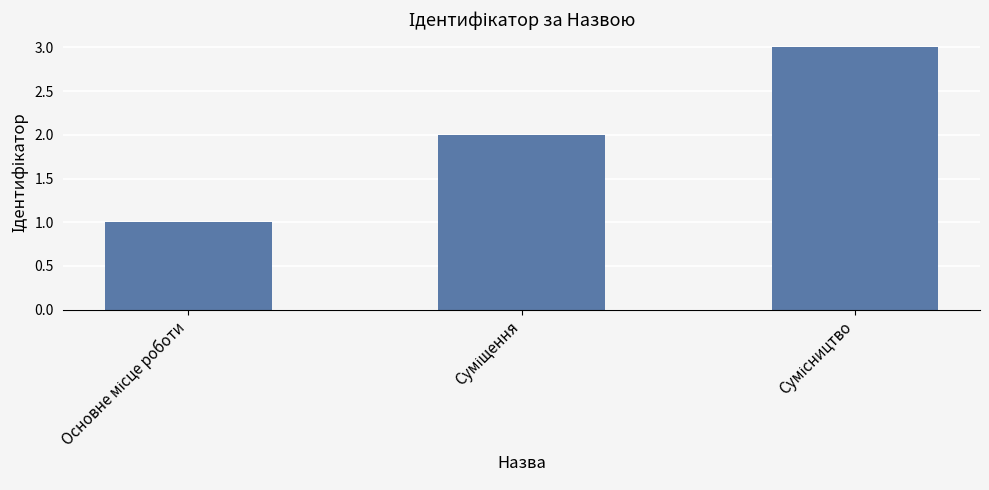

Are the bars grouped side by side (vs. stacked)?

No